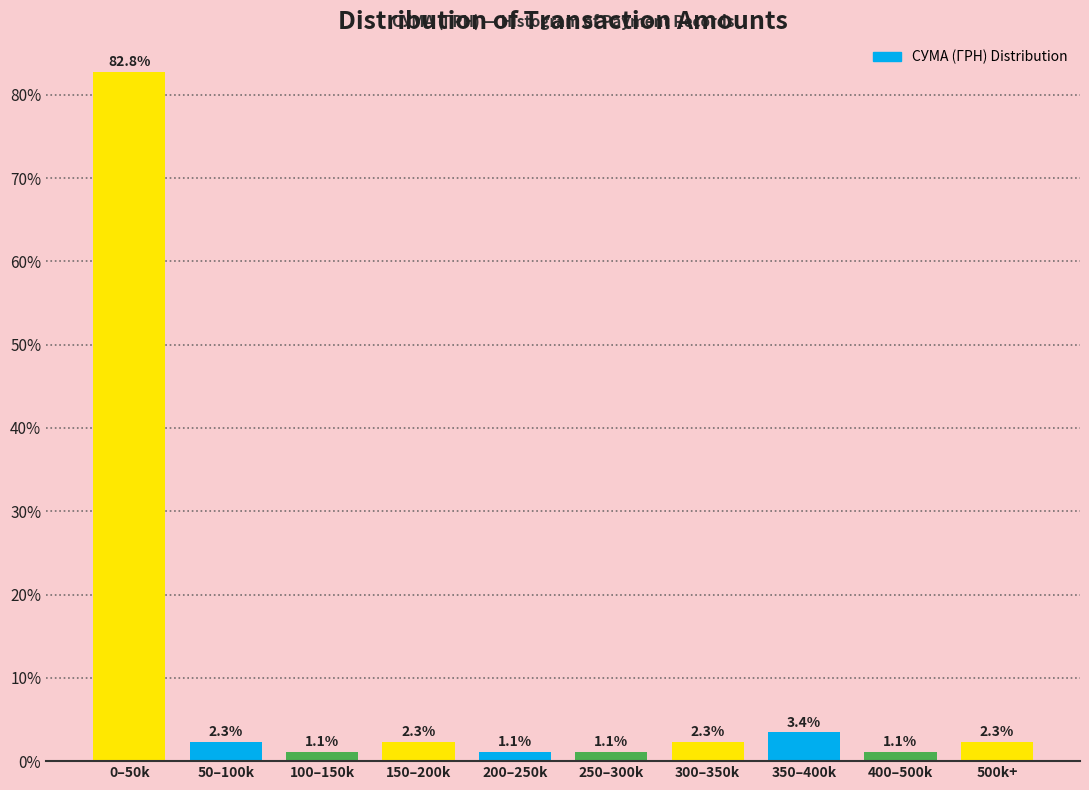

Reading left to right, extract all data points from this chart.

82.8	2.3	1.1	2.3	1.1	1.1	2.3	3.4	1.1	2.3